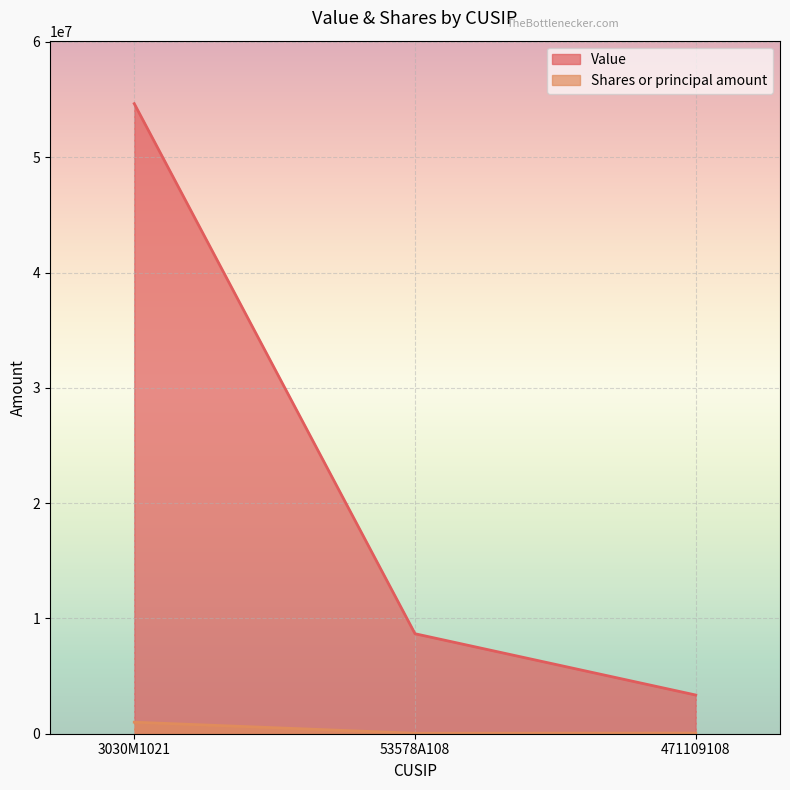

How many lines are shown in the chart?

2